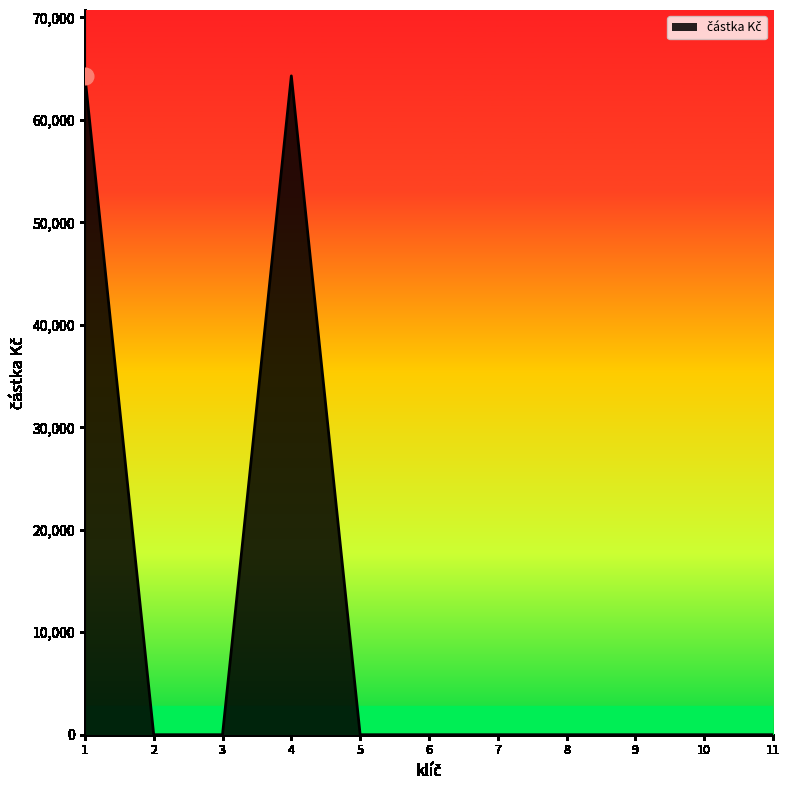

True or false: the data shows -27982 at 2.

False